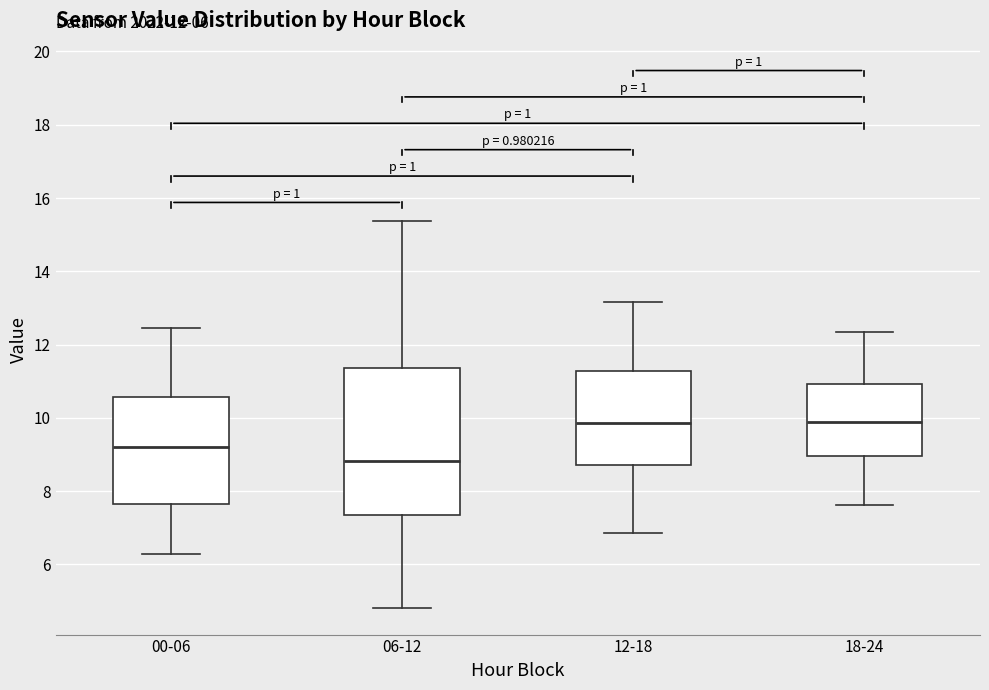

Which box is the tallest, from its lower edge to its upper edge?

06-12